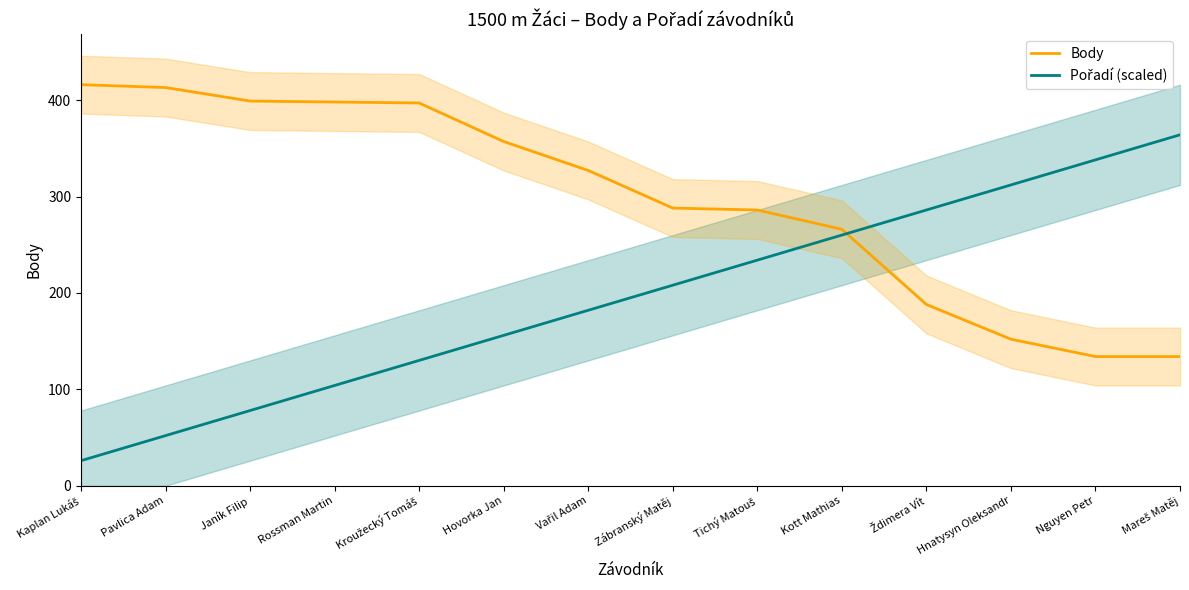

Rank the series by their average value, from lowest to highest.

Pořadí (scaled), Body